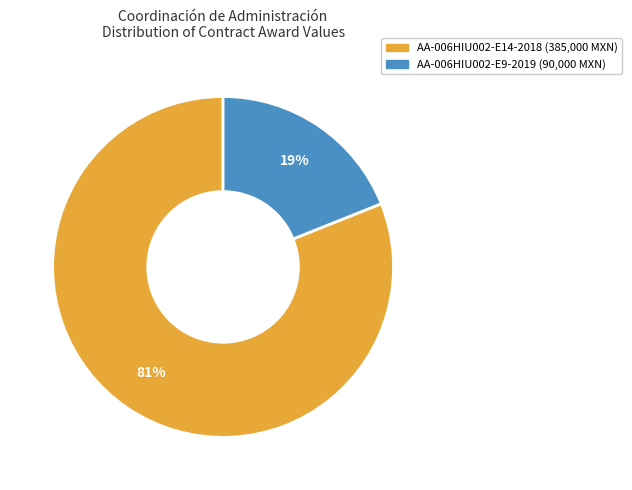

To the nearest percent, what is the average slice percentage?

50%